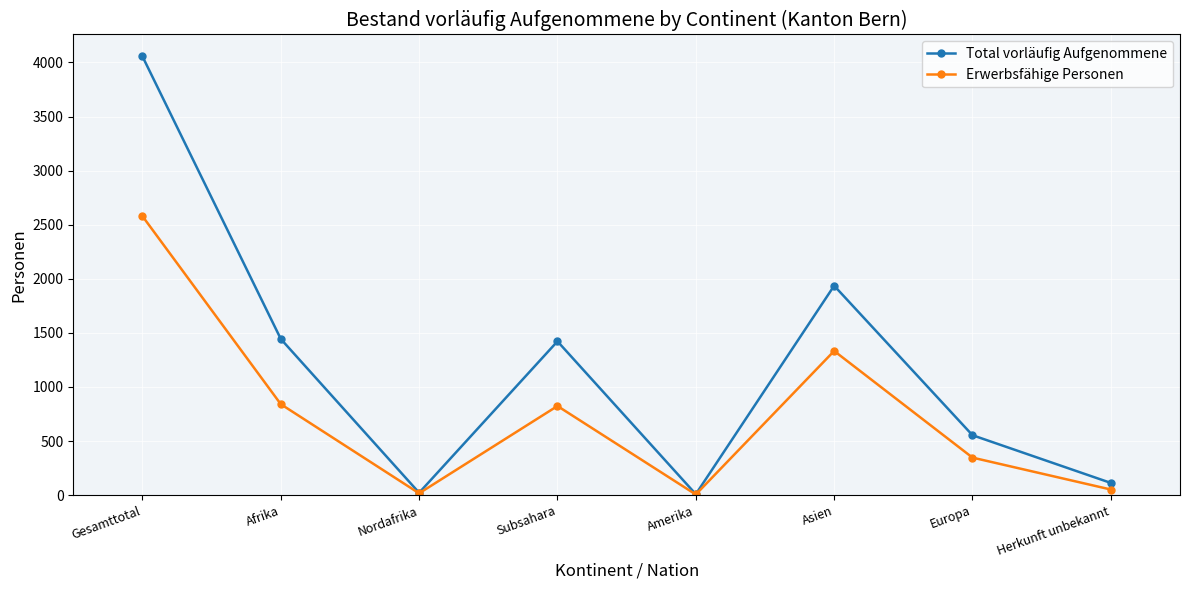

What is the average value of the Erwerbsfähige Personen series?

750